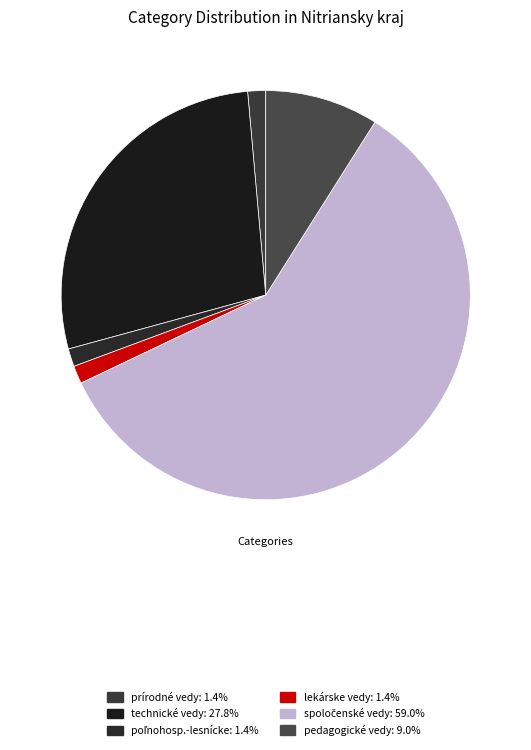

How many segments does this pie chart have?

6